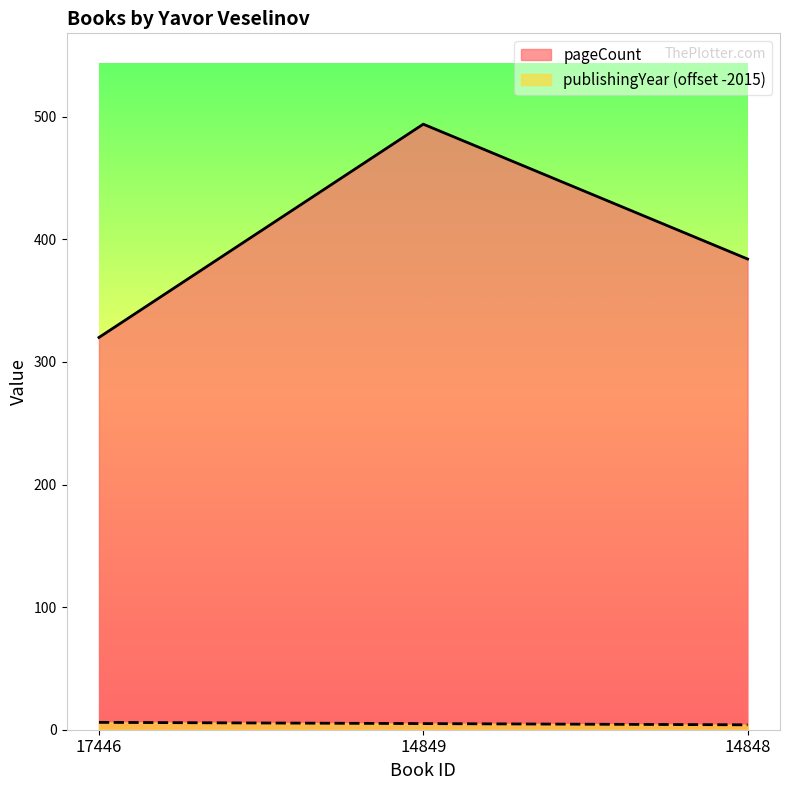

Count the number of data series in this chart.

2